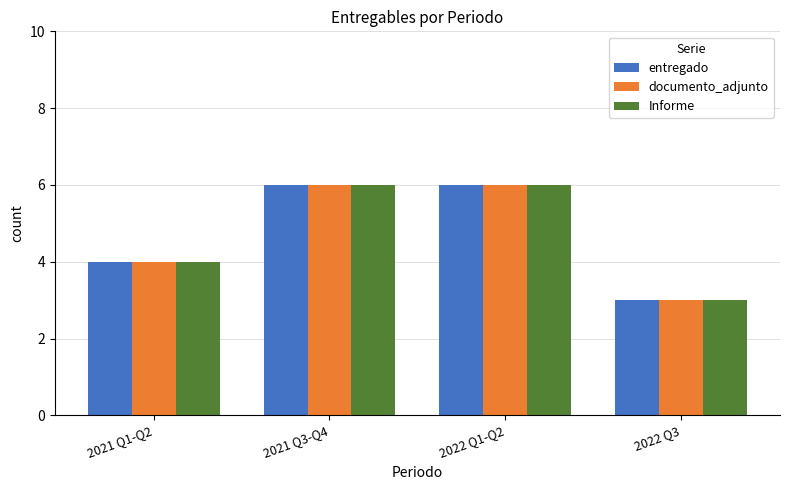

Reading left to right, what are all the values shown in this chart?

entregado: 2021 Q1-Q2=4	2021 Q3-Q4=6	2022 Q1-Q2=6	2022 Q3=3
documento_adjunto: 2021 Q1-Q2=4	2021 Q3-Q4=6	2022 Q1-Q2=6	2022 Q3=3
Informe: 2021 Q1-Q2=4	2021 Q3-Q4=6	2022 Q1-Q2=6	2022 Q3=3